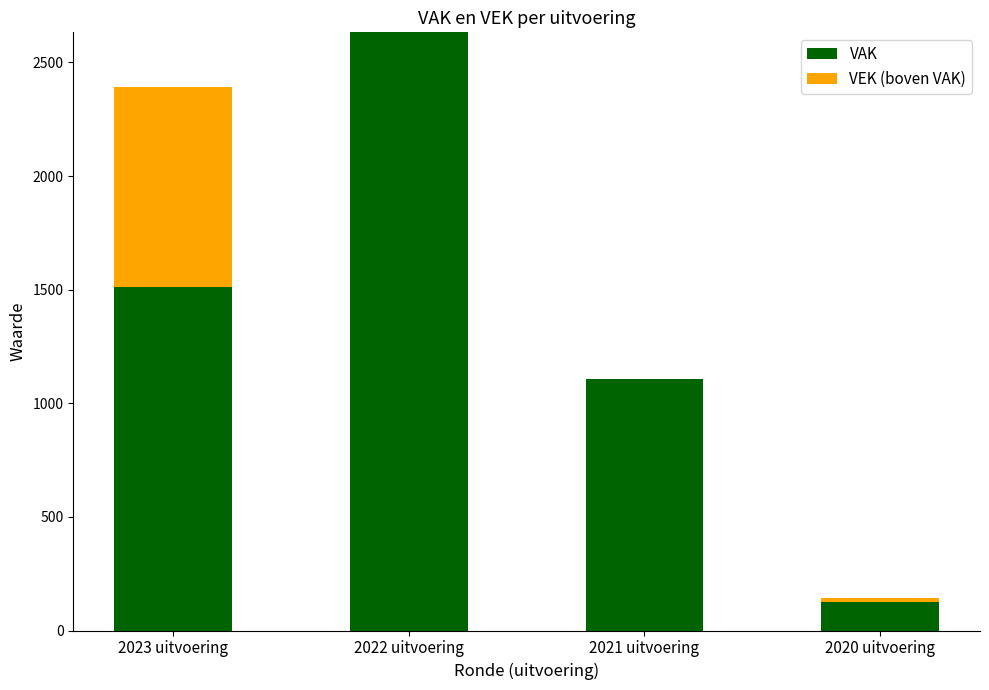

What is the sum of the VAK values at 2020 uitvoering and 2021 uitvoering?

1233